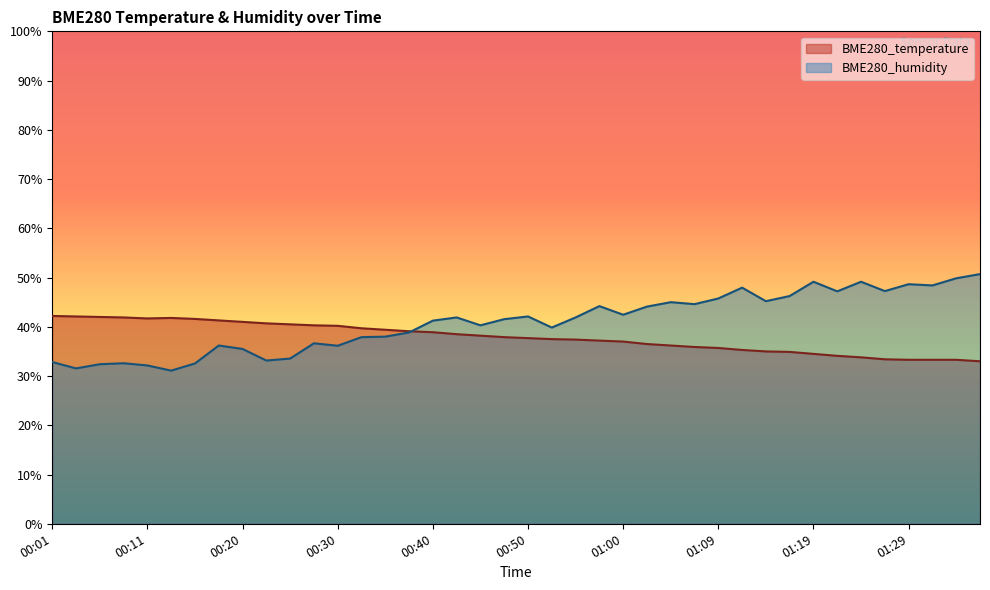

How many times do BME280_temperature and BME280_humidity cross each other?

1